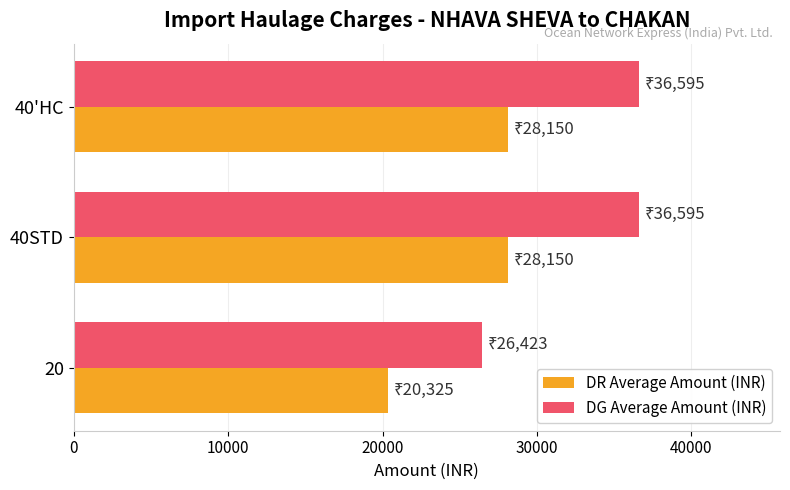

Which series has the largest range (max minus min)?

DG Average Amount (INR)